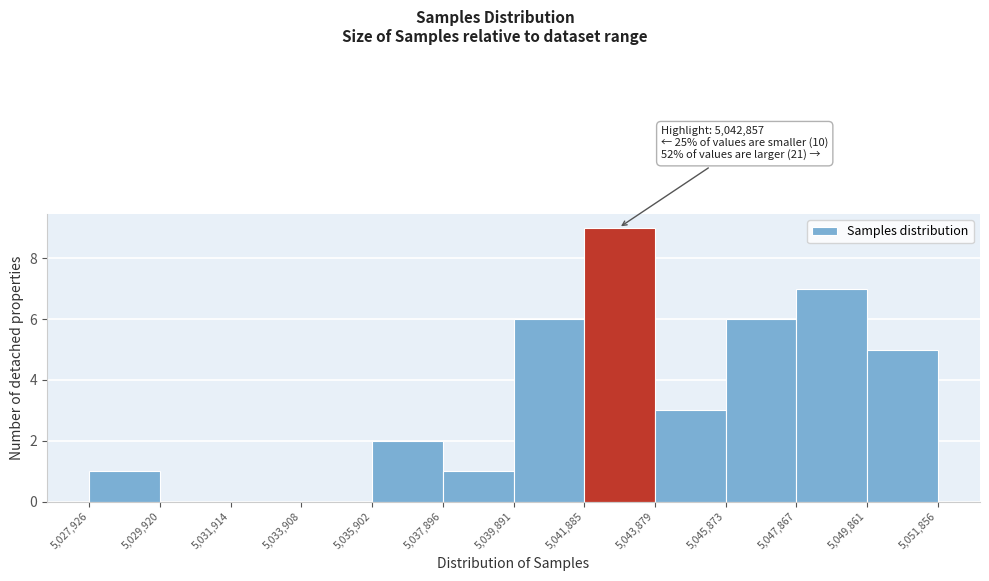

Over which range of the x-axis is the bar tallest?

5,041,885 to 5,043,879